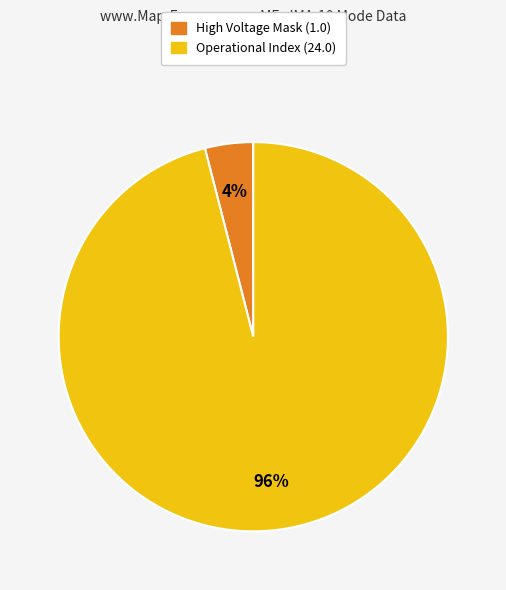

How many segments does this pie chart have?

2